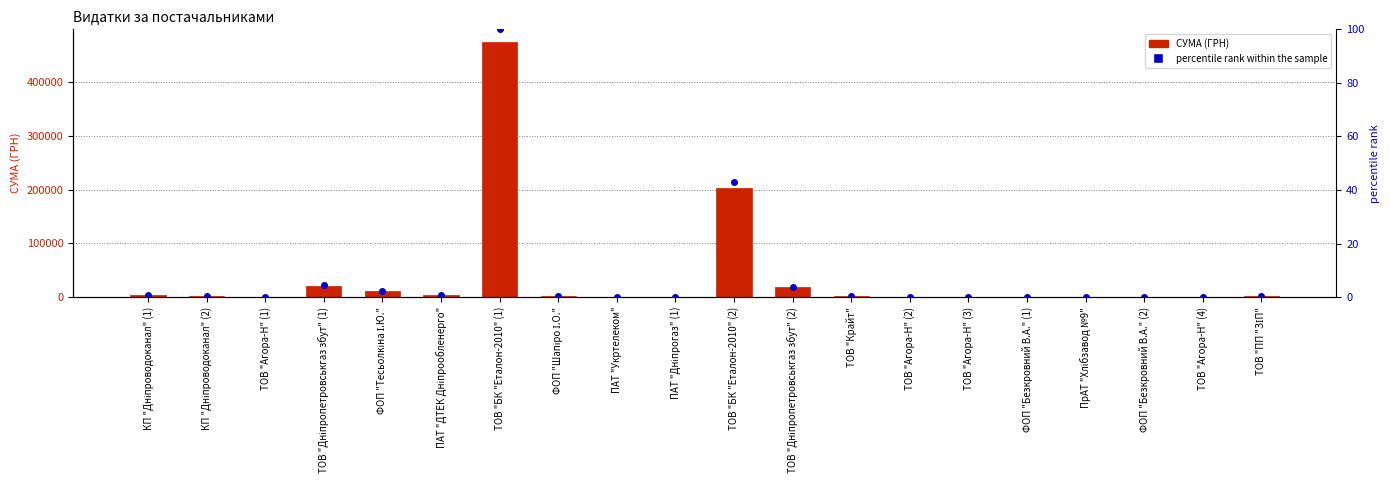

Which series reaches the minimum Y coordinate?

percentile rank within the sample